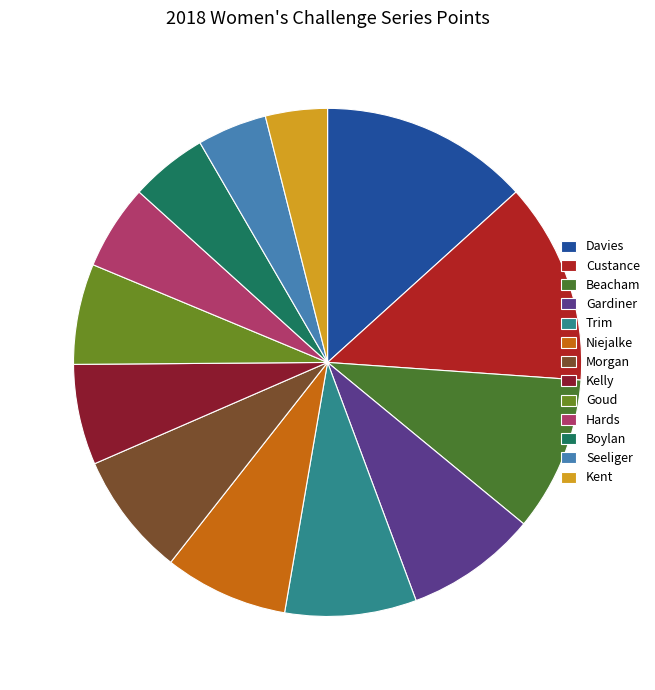

What is the largest slice in the pie chart?

Davies